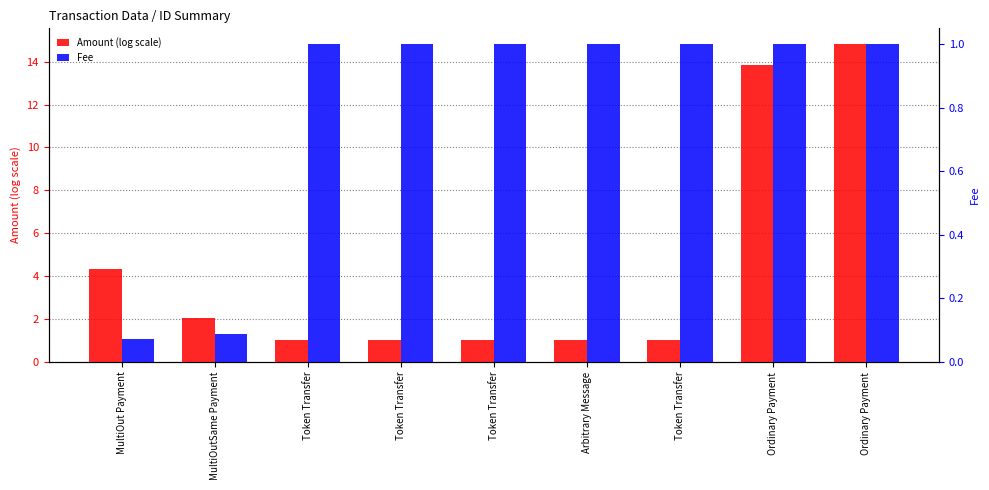

Reading left to right, extract all data points from this chart.

Amount (log scale): 4.3	2.0	1.0	1.0	1.0	1.0	1.0	13.8	14.8
Fee: 0.1	0.1	1.0	1.0	1.0	1.0	1.0	1.0	1.0